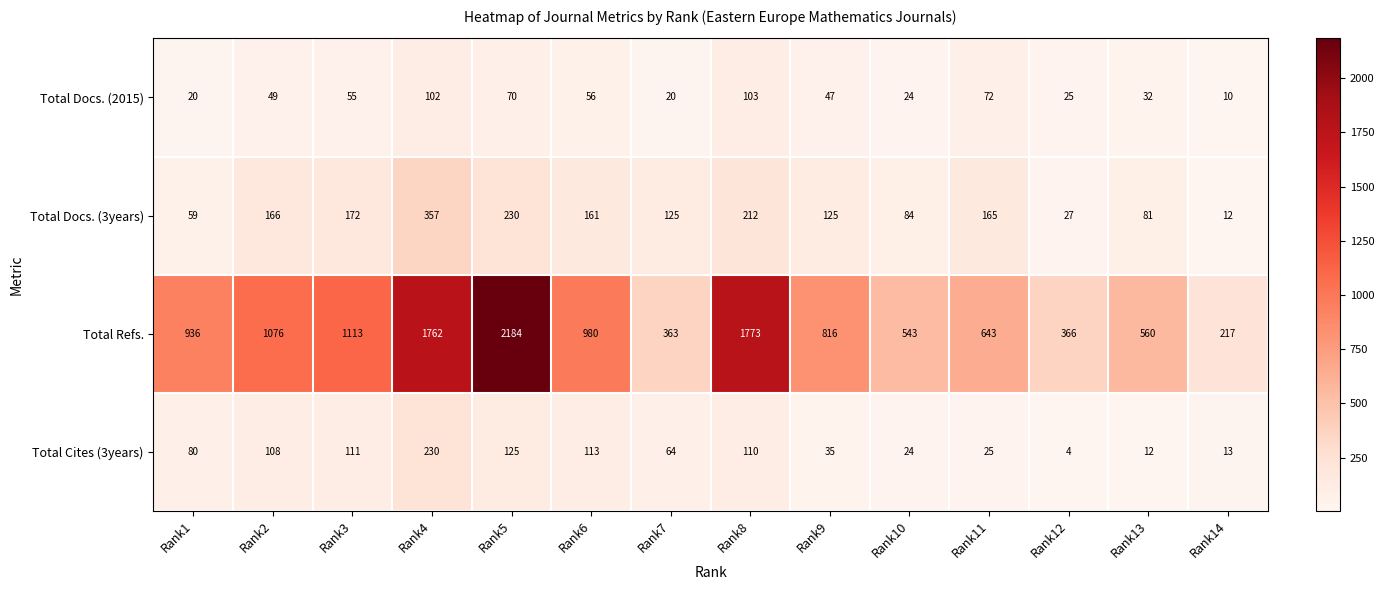

Rank the series by their maximum value, from highest to lowest.

Total Refs., Total Docs. (3years), Total Cites (3years), Total Docs. (2015)